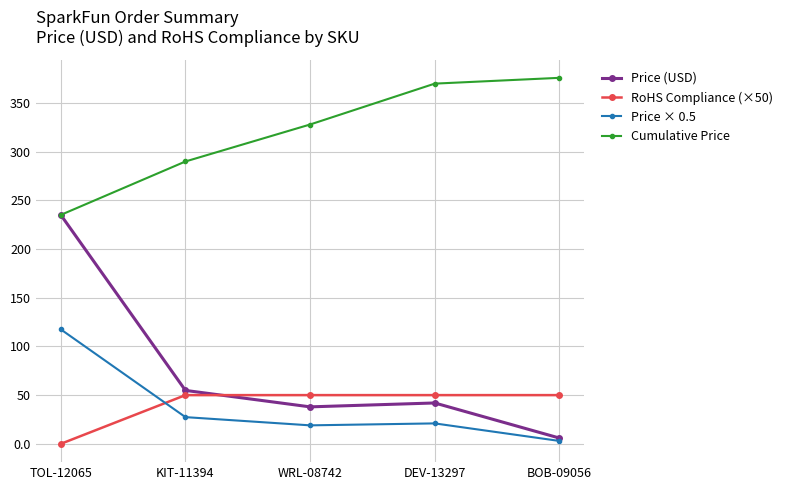

True or false: Cumulative Price and Price × 0.5 intersect in this chart.

False